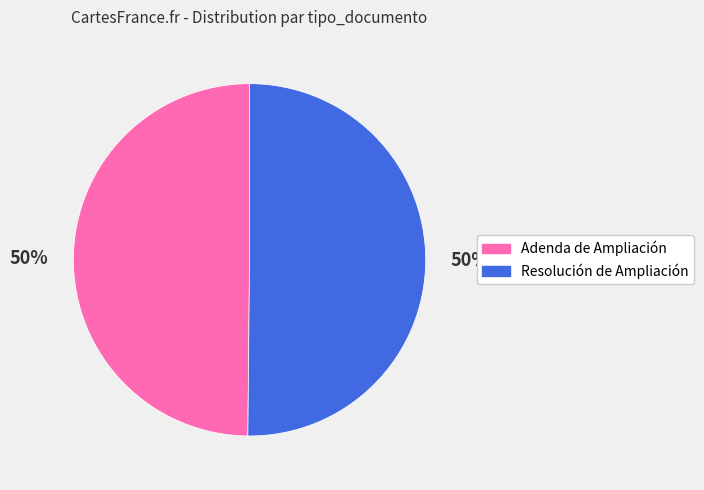

How many segments does this pie chart have?

2